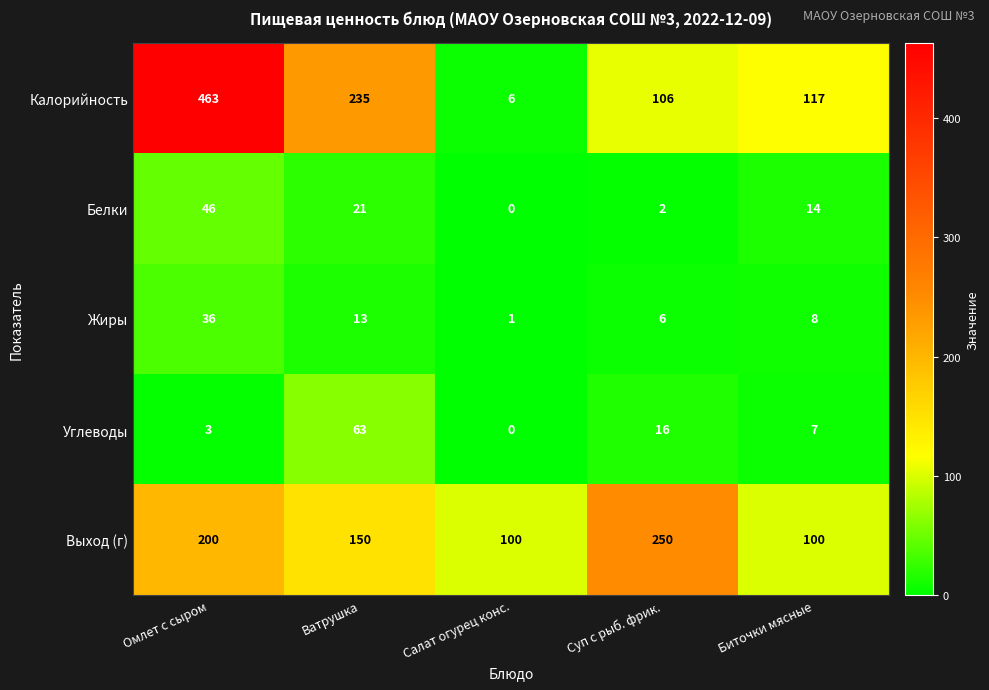

Where is Белки nearest to the value 23?

Ватрушка